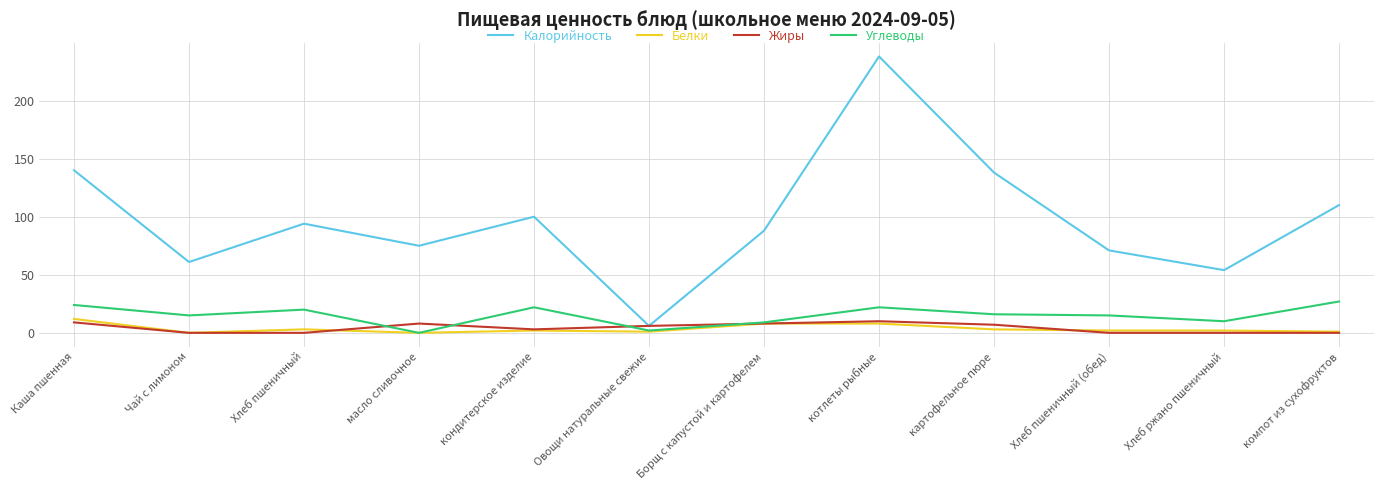

What is the greatest value displayed?

238